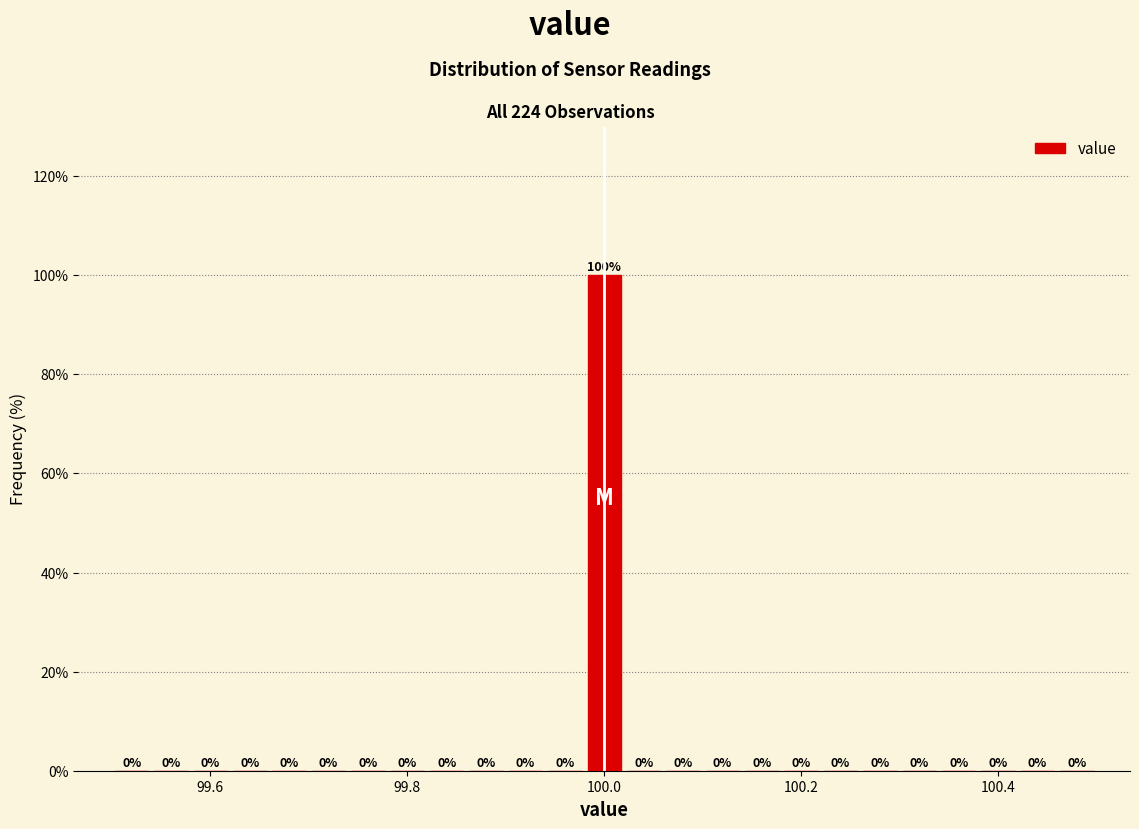

Around what value on the x-axis is the tallest bar? Give the approximate position of its centre, as read against the axis.

100.00